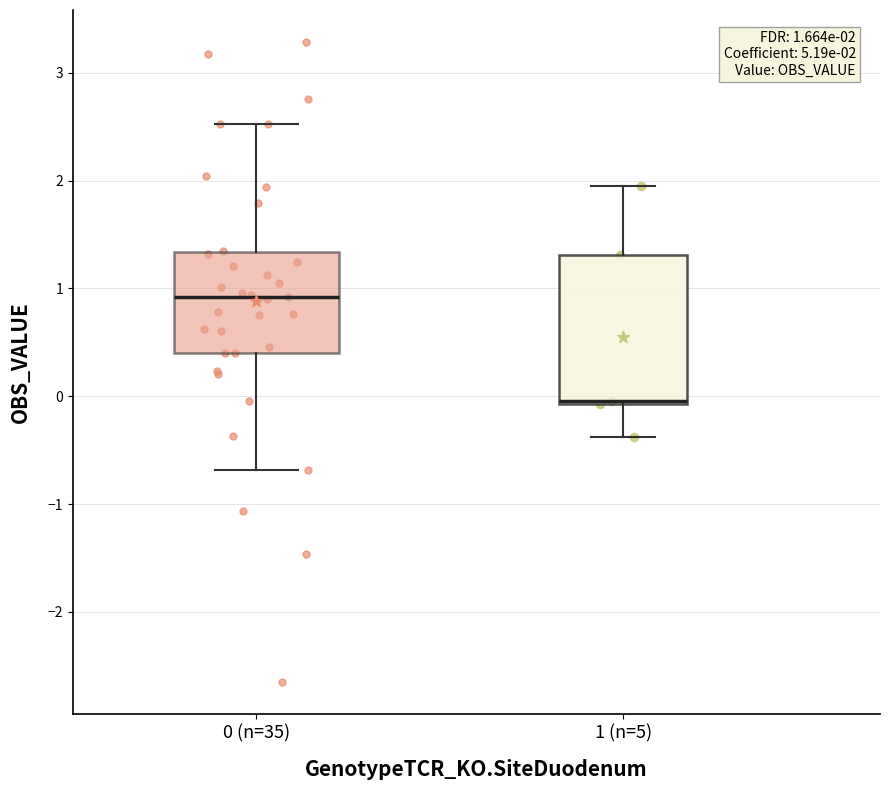

Comparing the boxes themselves (not the whiskers), which one is the tallest?

1 (n=5)